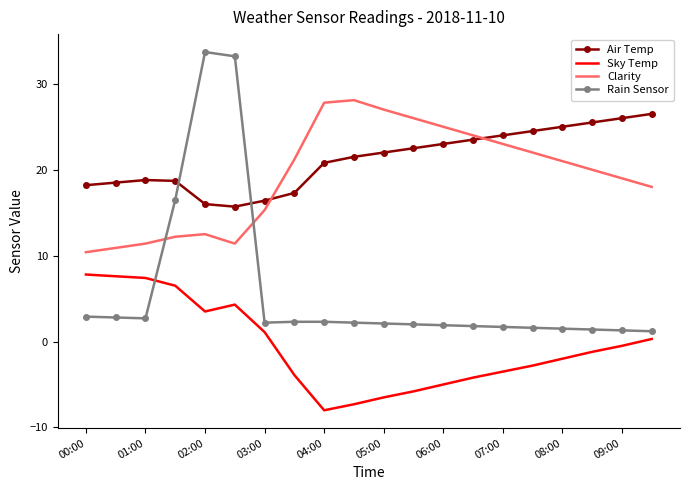

Which series has the largest total across all categories?

Air Temp